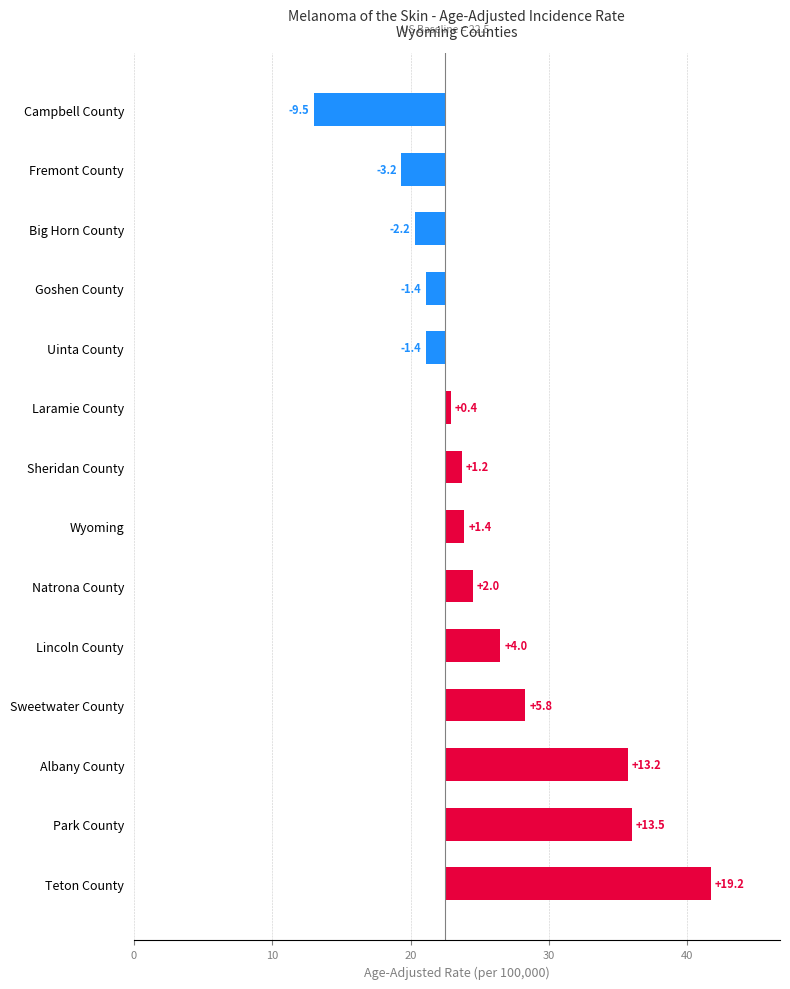

What is the difference between the values at Big Horn County and Goshen County?

0.8